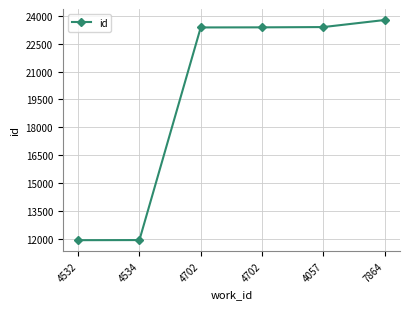

What is the label of the 4th point from the right?

4702